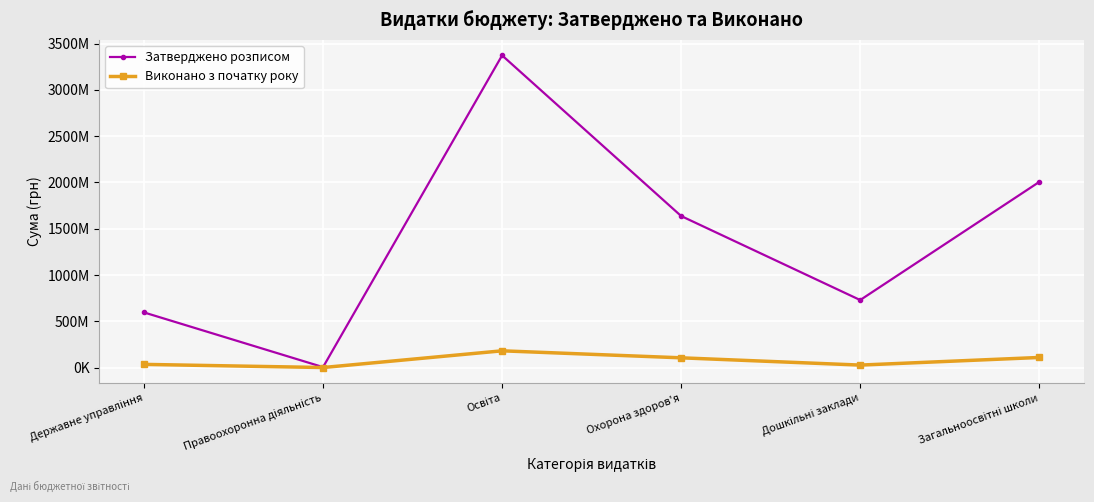

What are all the series names shown in the legend?

Затверджено розписом, Виконано з початку року